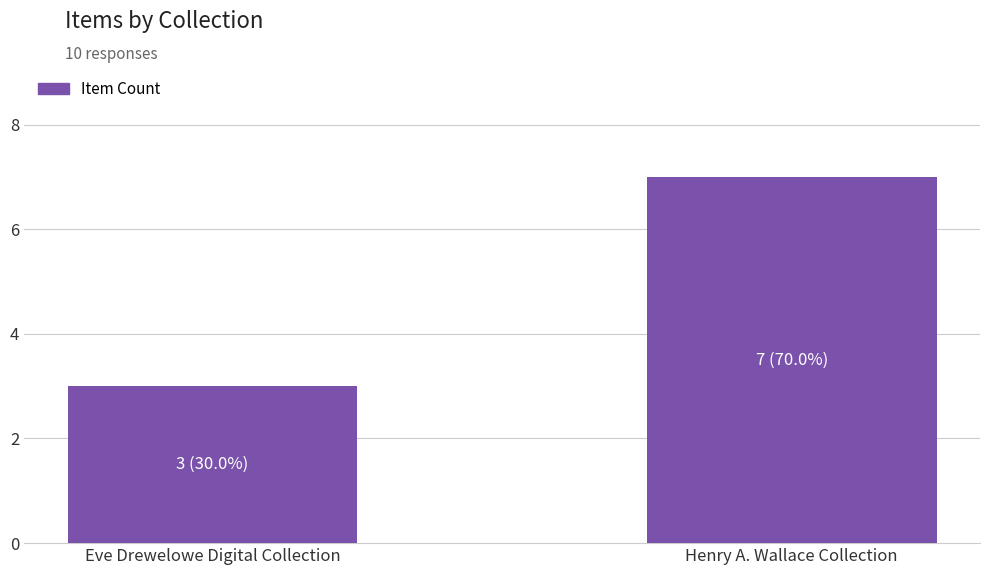

What value does the data have at Henry A. Wallace Collection?

7